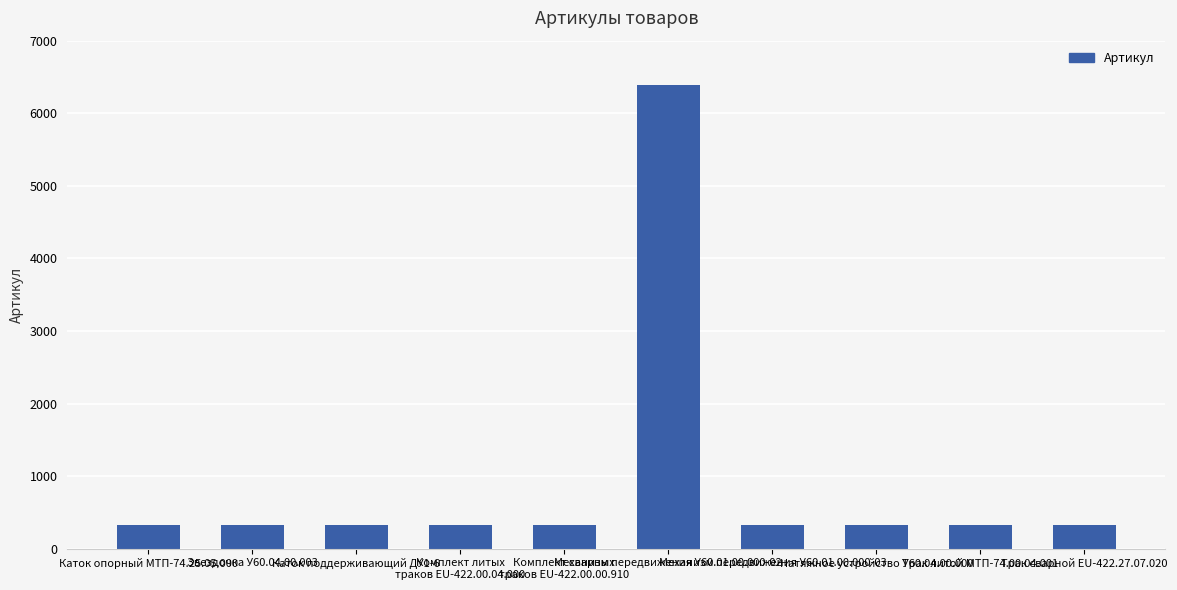

What is the difference between the maximum and minimum values?

6064